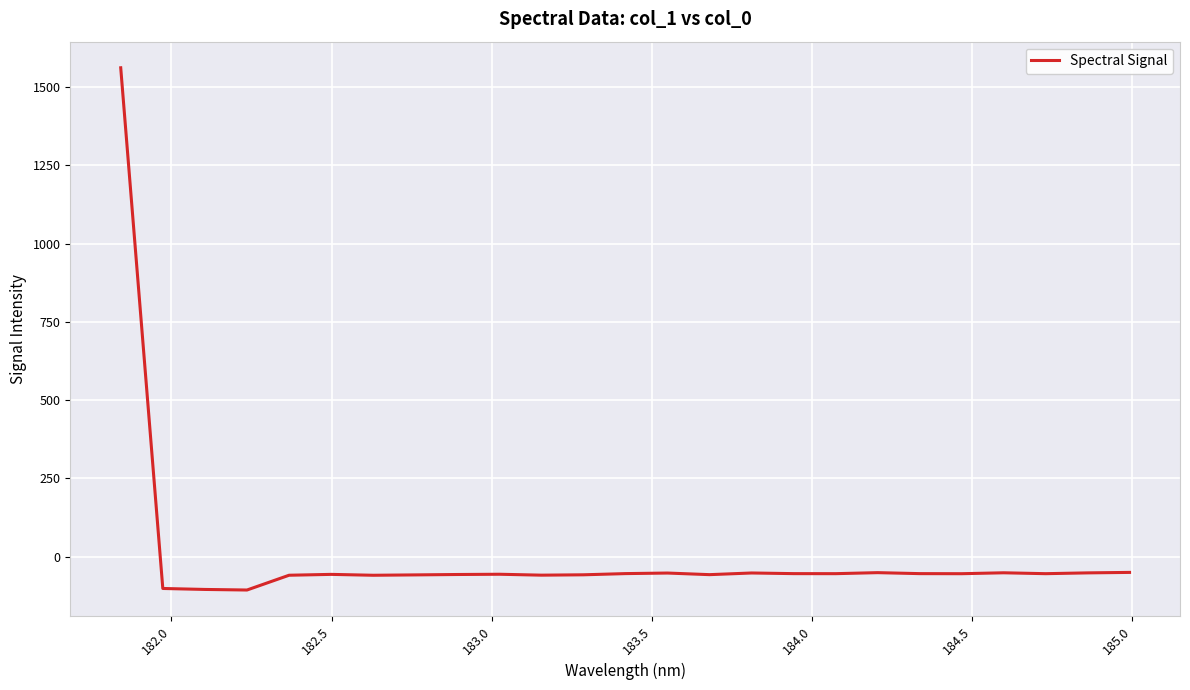

What is the smallest value displayed?

-106.1